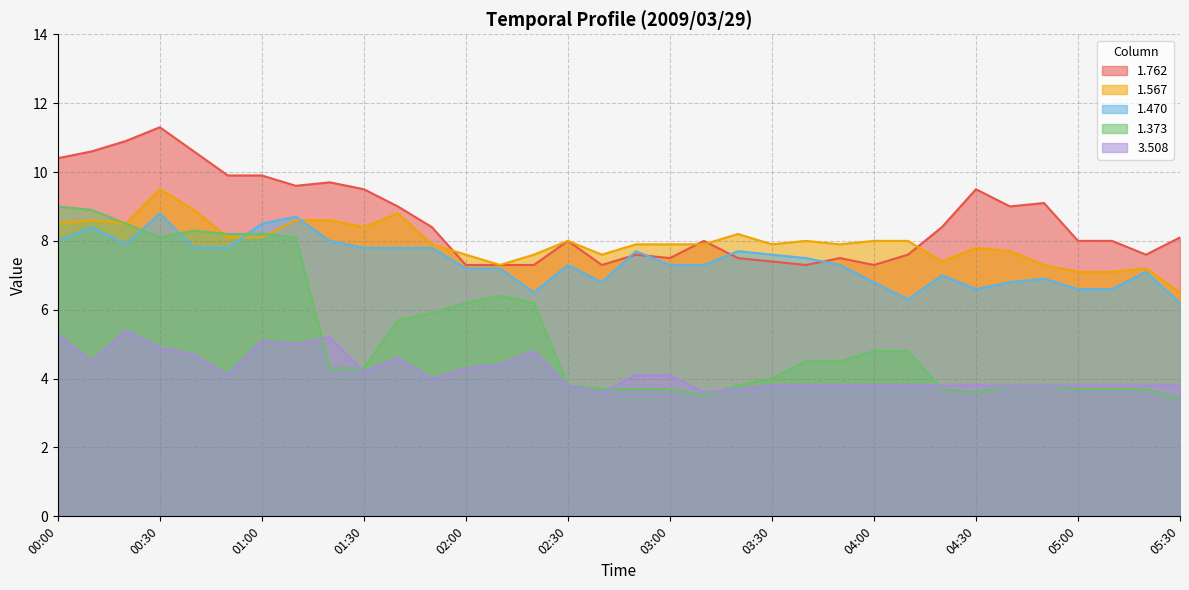

Read the 1.470 value at 01:50.

7.8